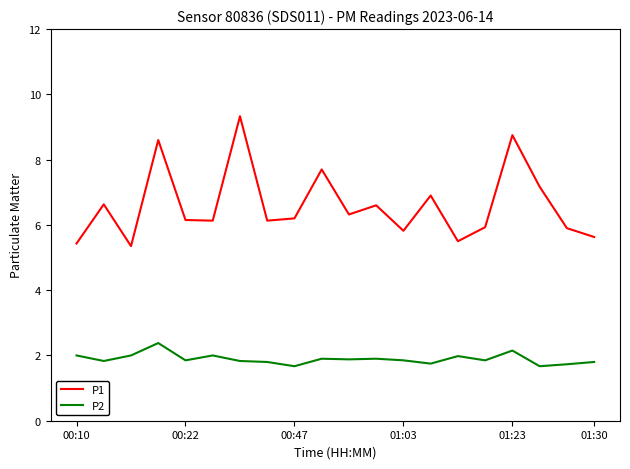

What are all the series names shown in the legend?

P1, P2